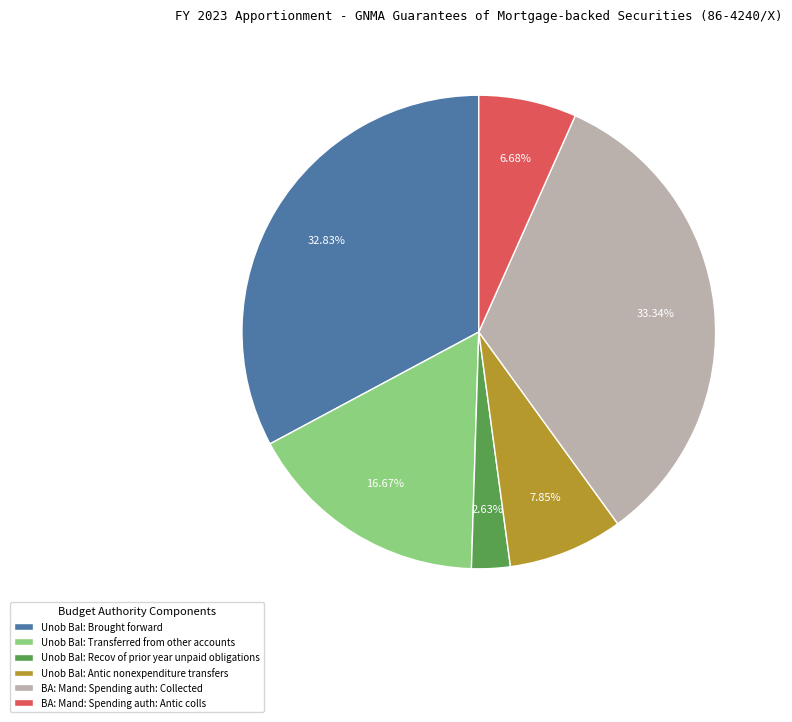

Is there any slice that represents more than half of the pie?

No